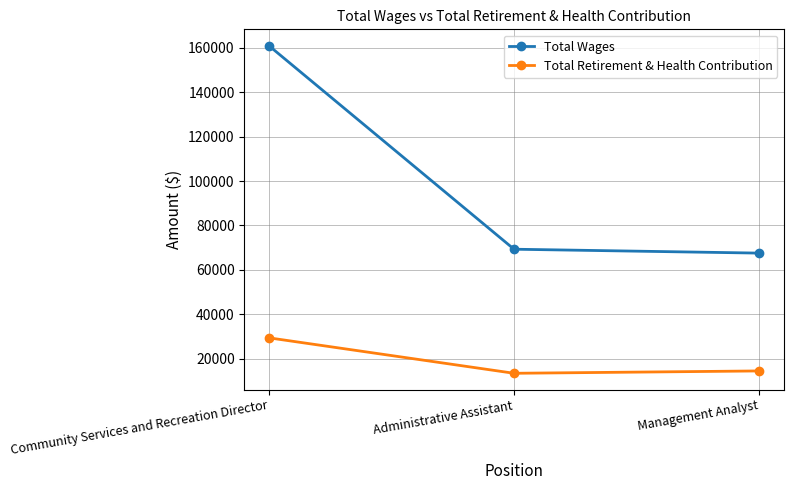

Which series has the largest range (max minus min)?

Total Wages